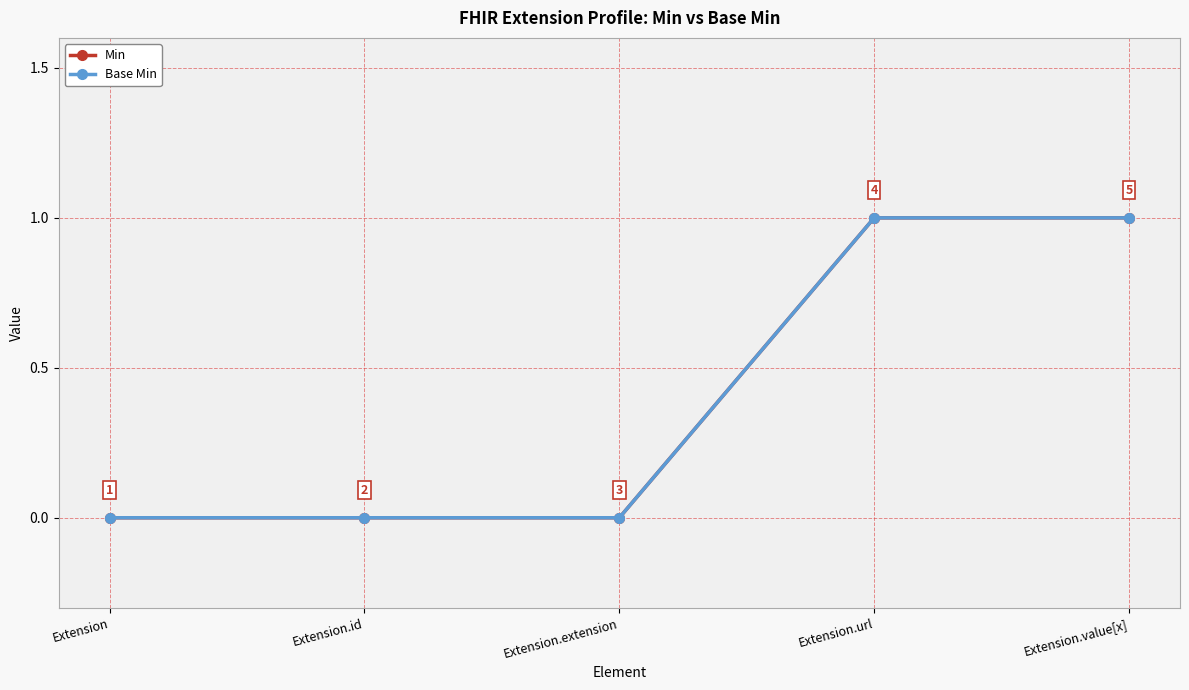

True or false: Base Min and Min cross at least once.

False